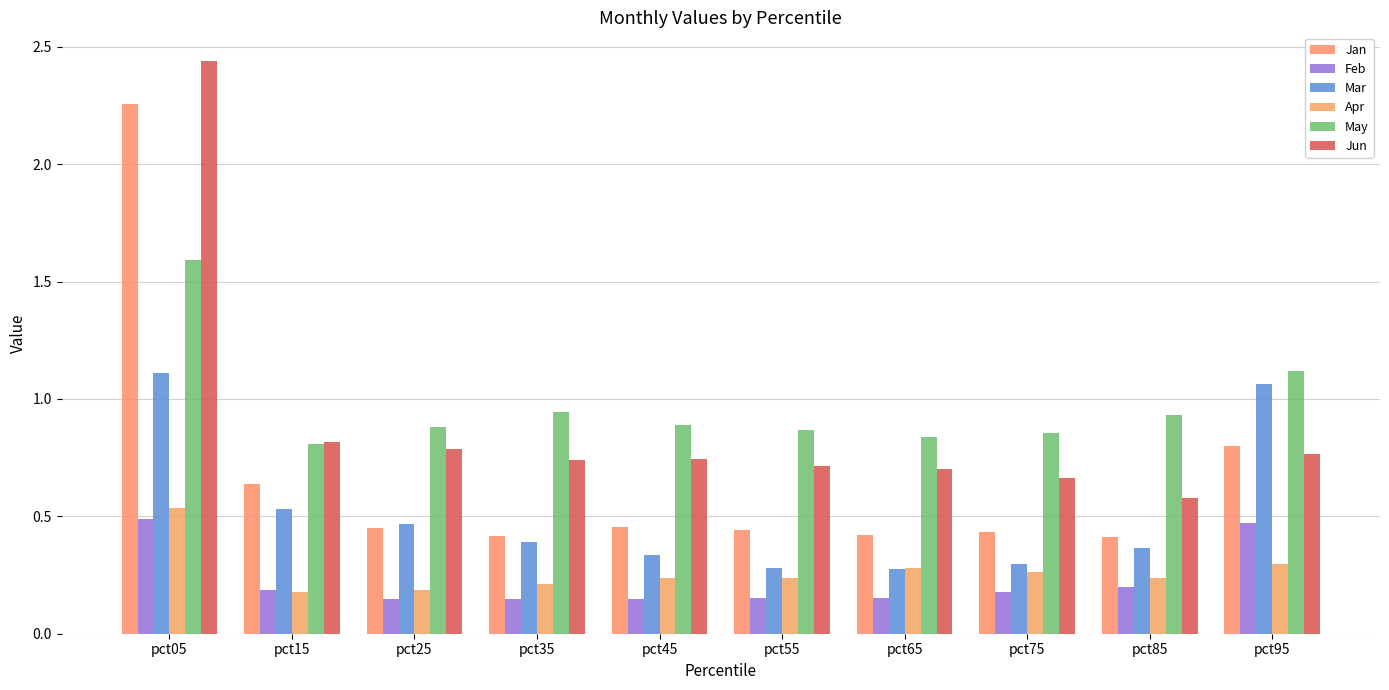

What is the total value across all series at pct75?

2.7